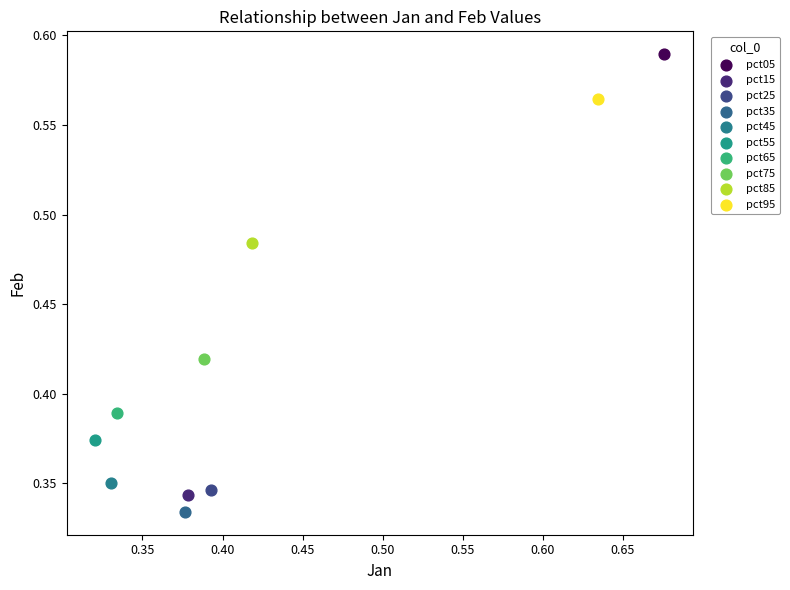

What are all the series names shown in the legend?

pct05, pct15, pct25, pct35, pct45, pct55, pct65, pct75, pct85, pct95